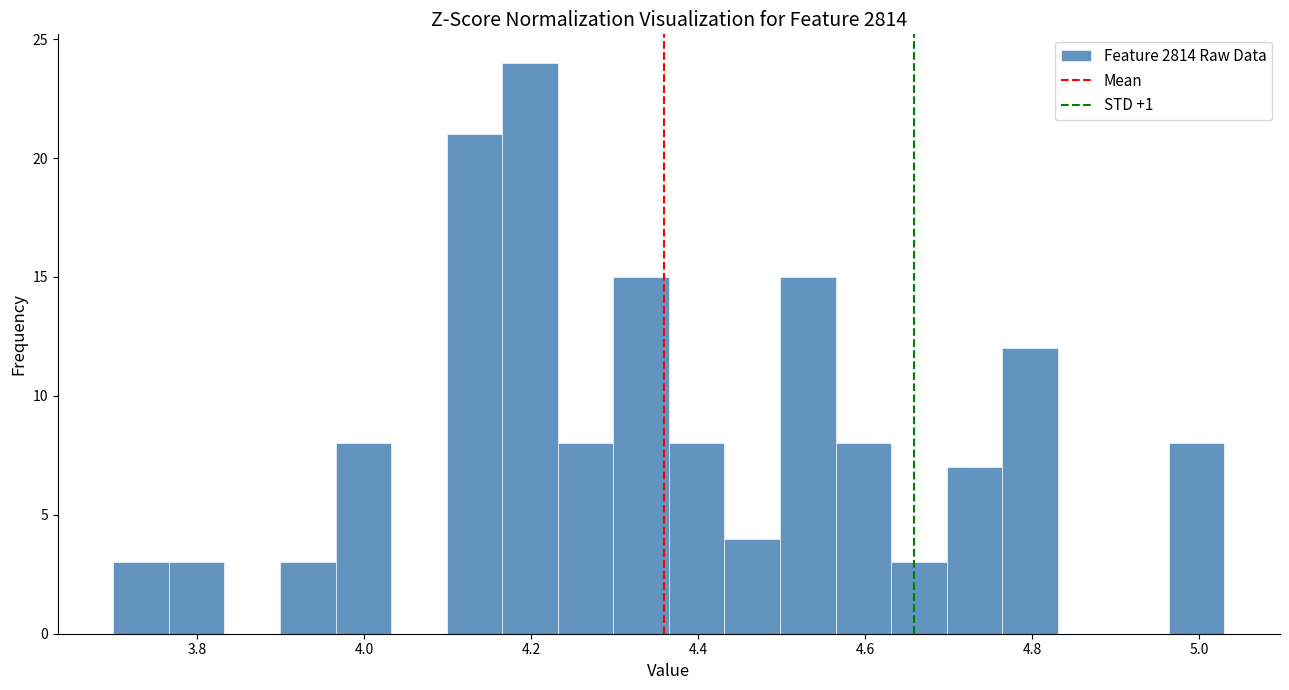

Around what value on the x-axis is the tallest bar? Give the approximate position of its centre, as read against the axis.

4.20